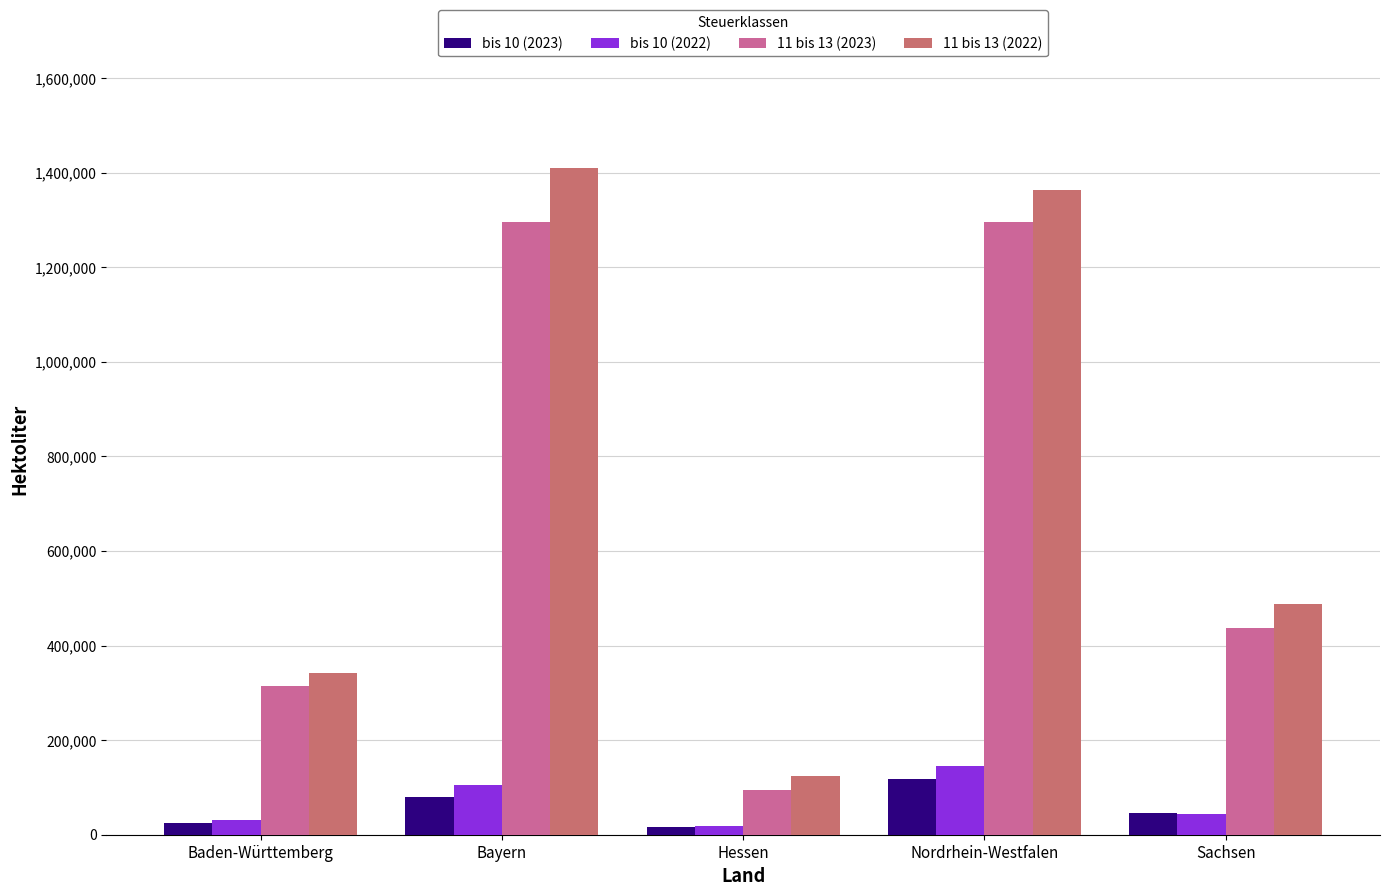

What is the highest value of the bis 10 (2022) series?

144520.3